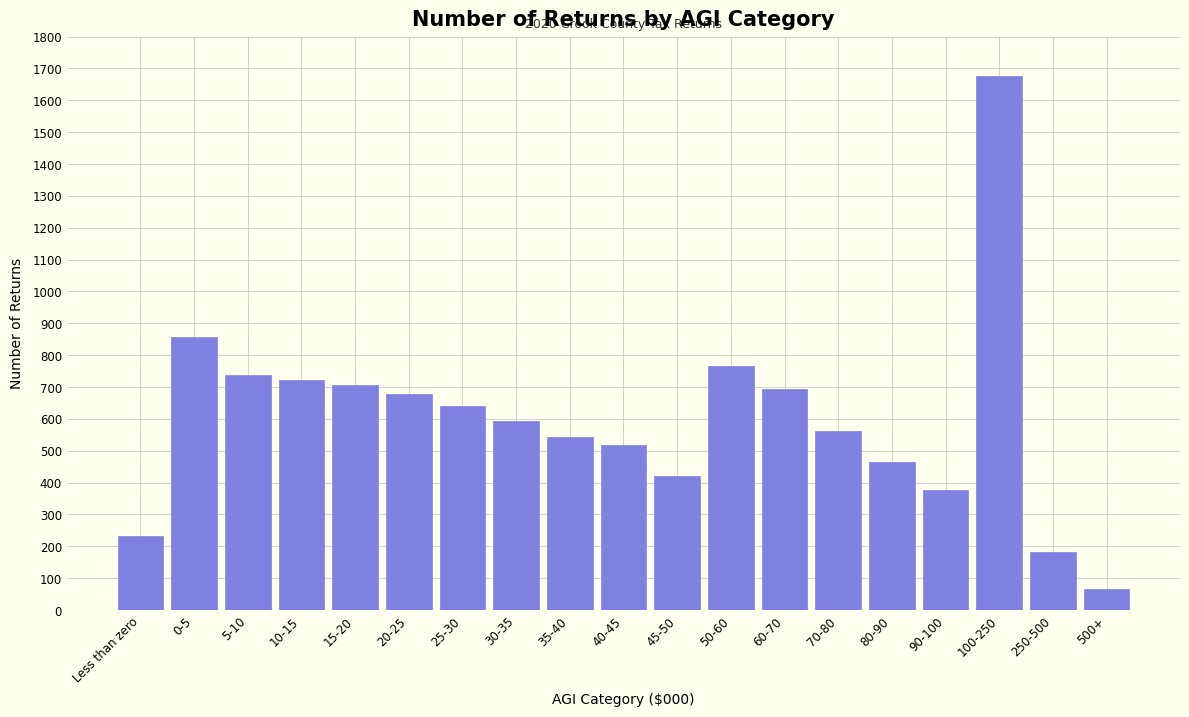

Reading left to right, list all the values displayed in this chart.

231	858	737	723	707	679	641	595	543	517	422	765	694	562	465	376	1676	183	67